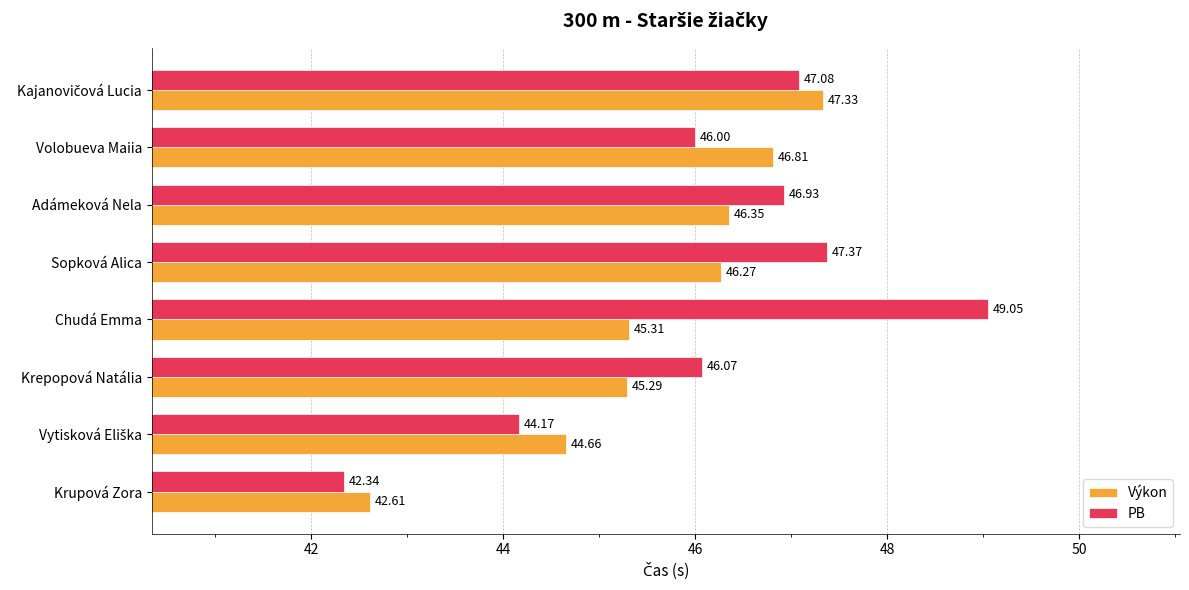

What is the average value of the PB series?

46.1